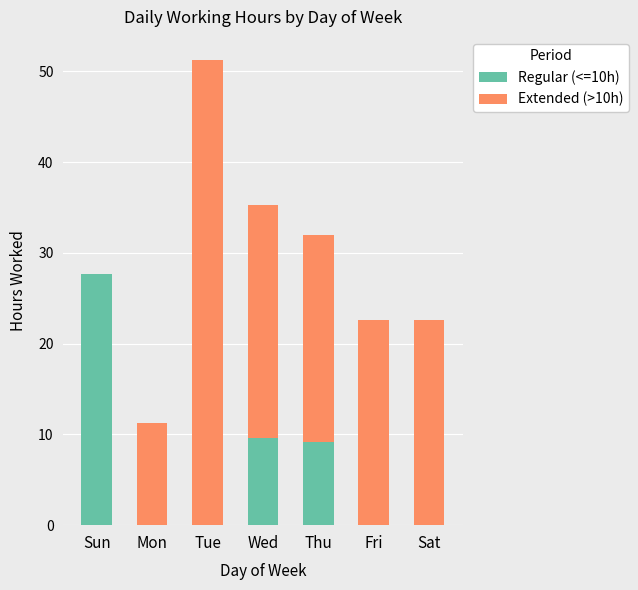

Which category has the highest value in the Regular (<=10h) series?

Sun